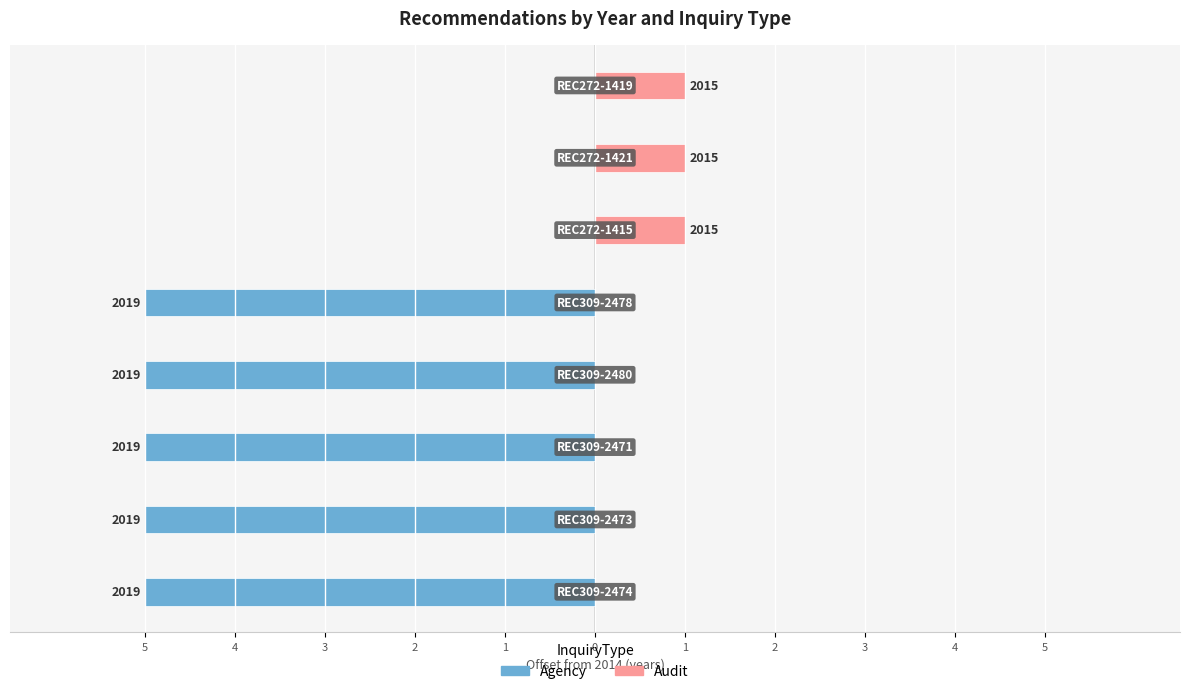

Reading right to left, transcribe all the data shown in this chart.

Agency: 2=0	1=0	0=0	1=-5	2=-5	3=-5	4=-5	5=-5
Audit: 2=1	1=1	0=1	1=0	2=0	3=0	4=0	5=0